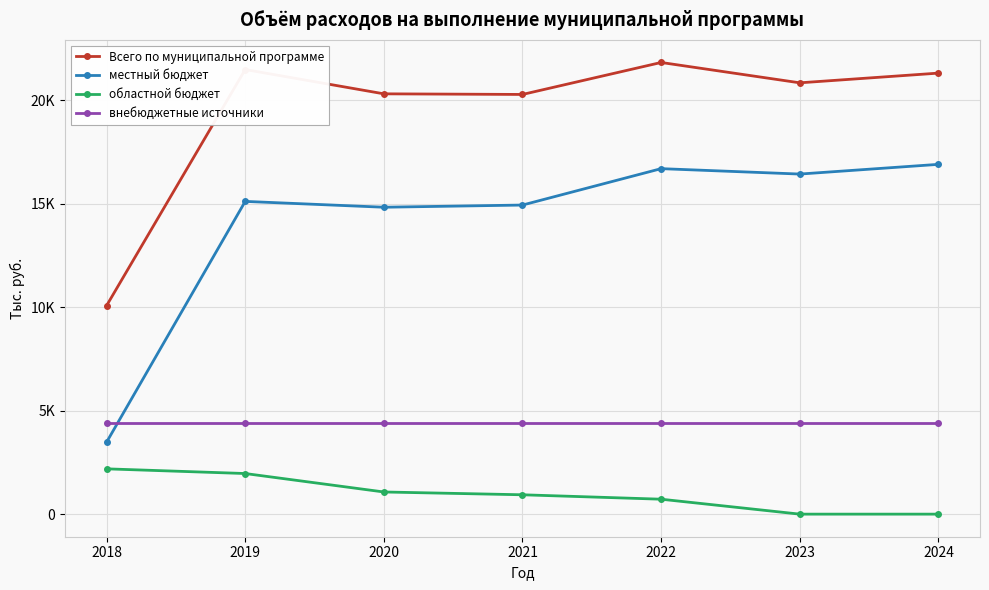

What value does the Всего по муниципальной программе series have at 2018?

10068.6